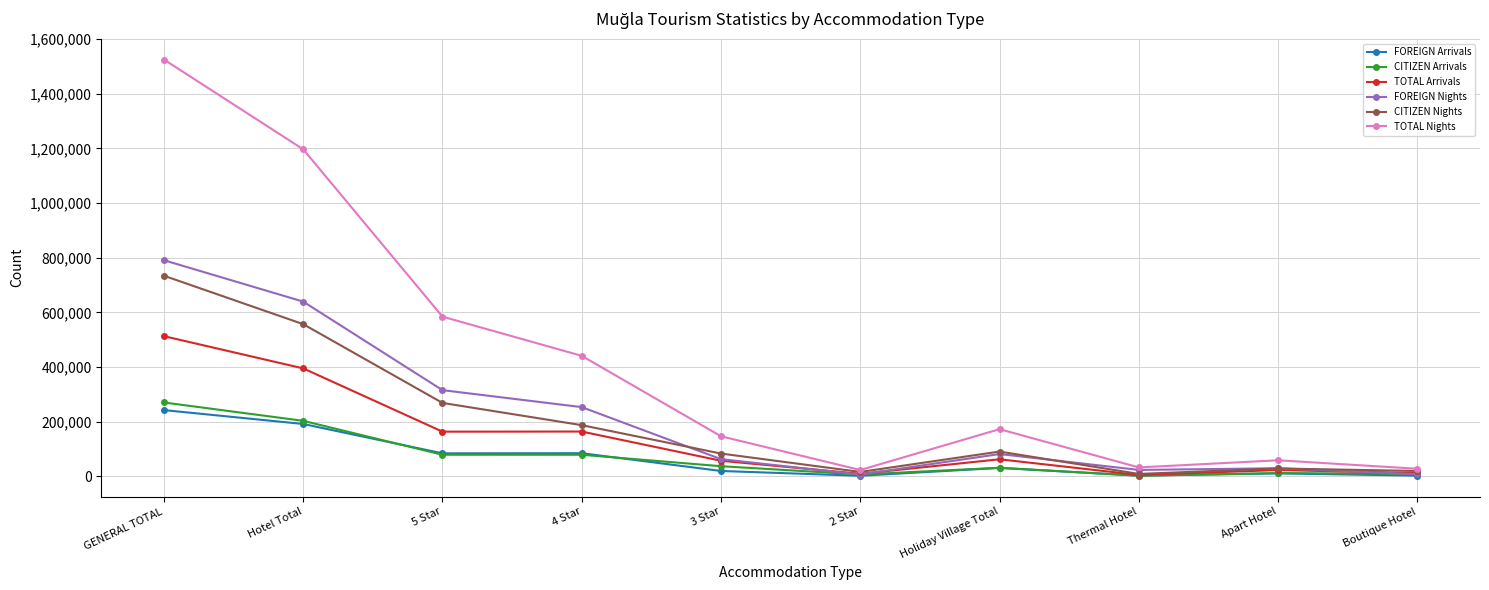

What is the label of the 10th point from the left?

Boutique Hotel